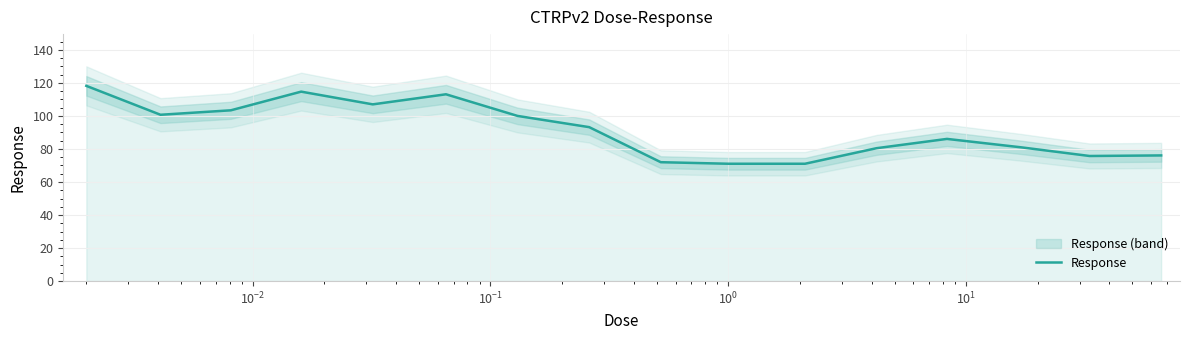

What is the greatest value displayed?

118.2